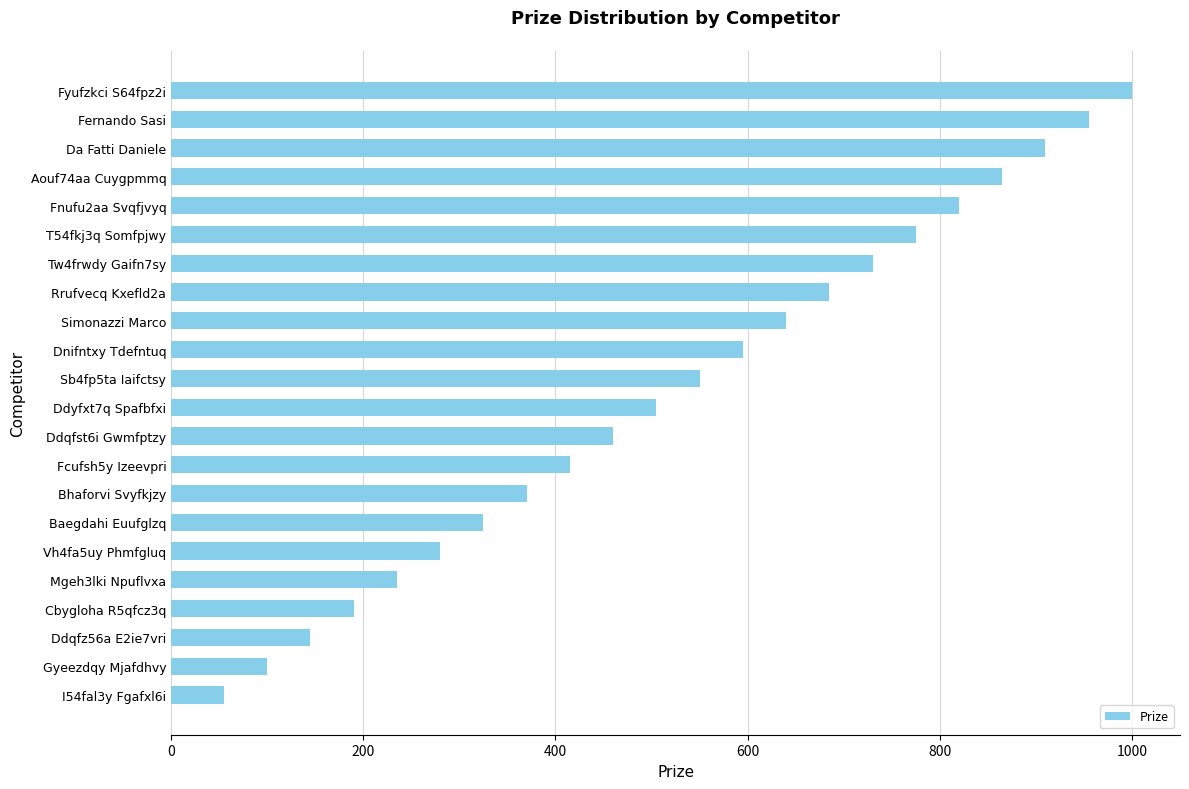

The chart shows a value of 640 at Simonazzi Marco. True or false?

True